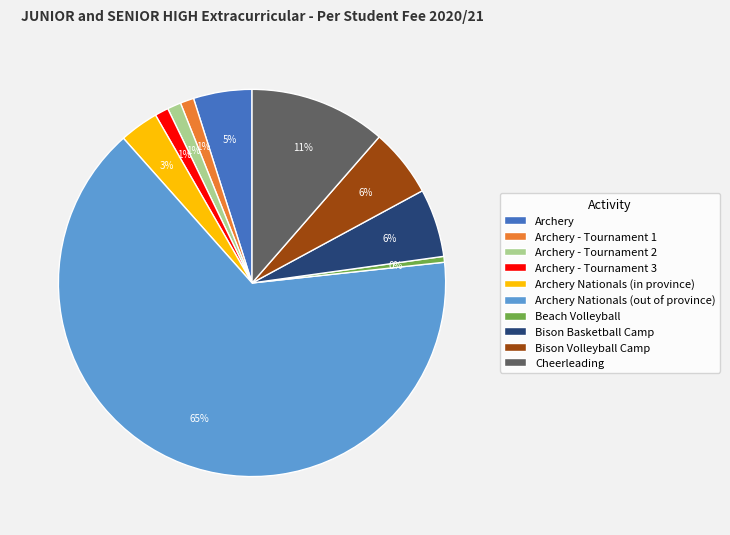

How many slices are in this pie chart?

10